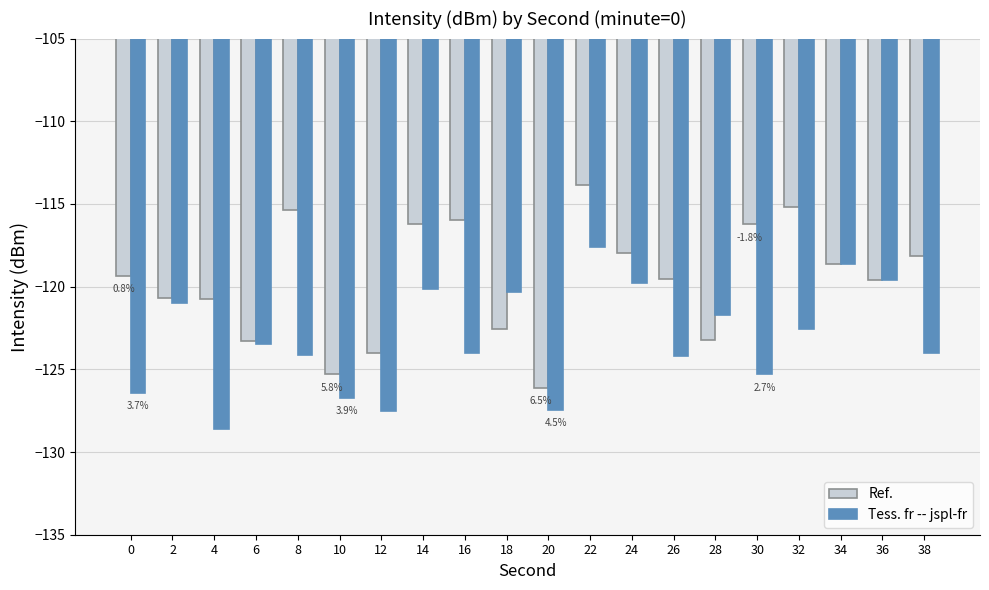

What is the highest value of the Ref. series?

-113.8